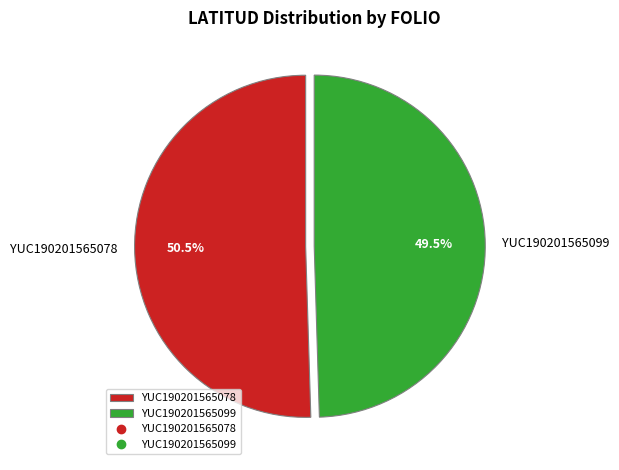

What is the largest slice in the pie chart?

YUC190201565078